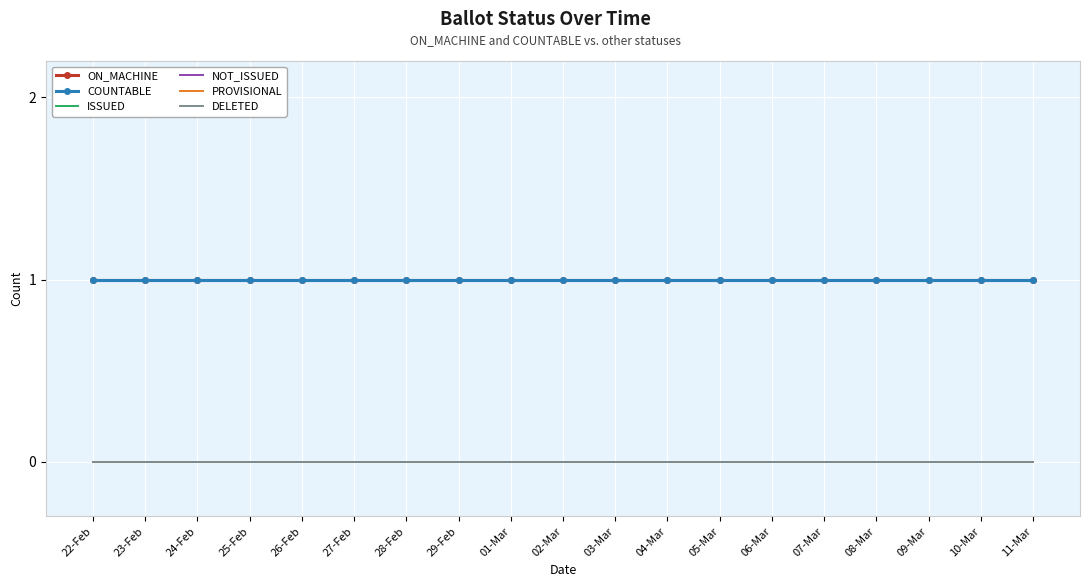

What are all the series names shown in the legend?

ON_MACHINE, COUNTABLE, ISSUED, NOT_ISSUED, PROVISIONAL, DELETED